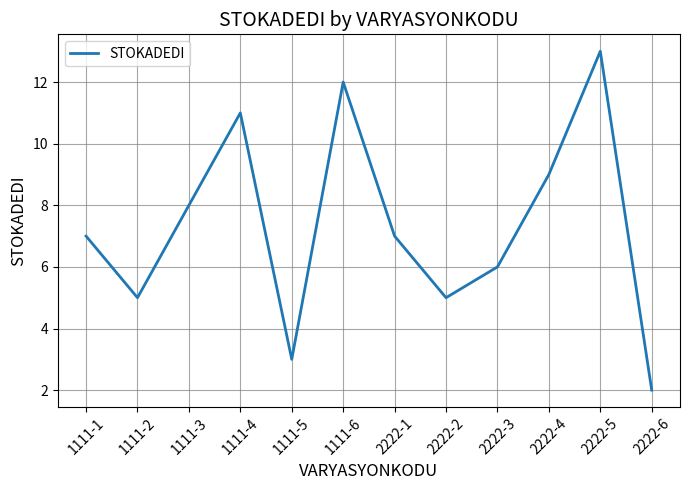

Reading left to right, transcribe all the data shown in this chart.

1111-1=7	1111-2=5	1111-3=8	1111-4=11	1111-5=3	1111-6=12	2222-1=7	2222-2=5	2222-3=6	2222-4=9	2222-5=13	2222-6=2